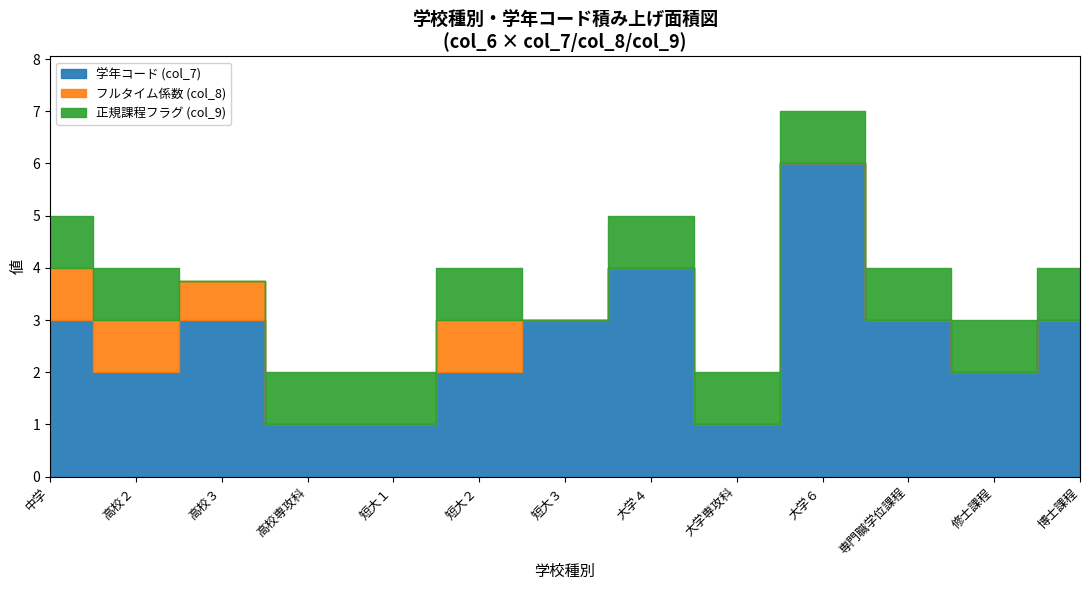

What is the spread (max minus min) of values at 短大１?

1.0